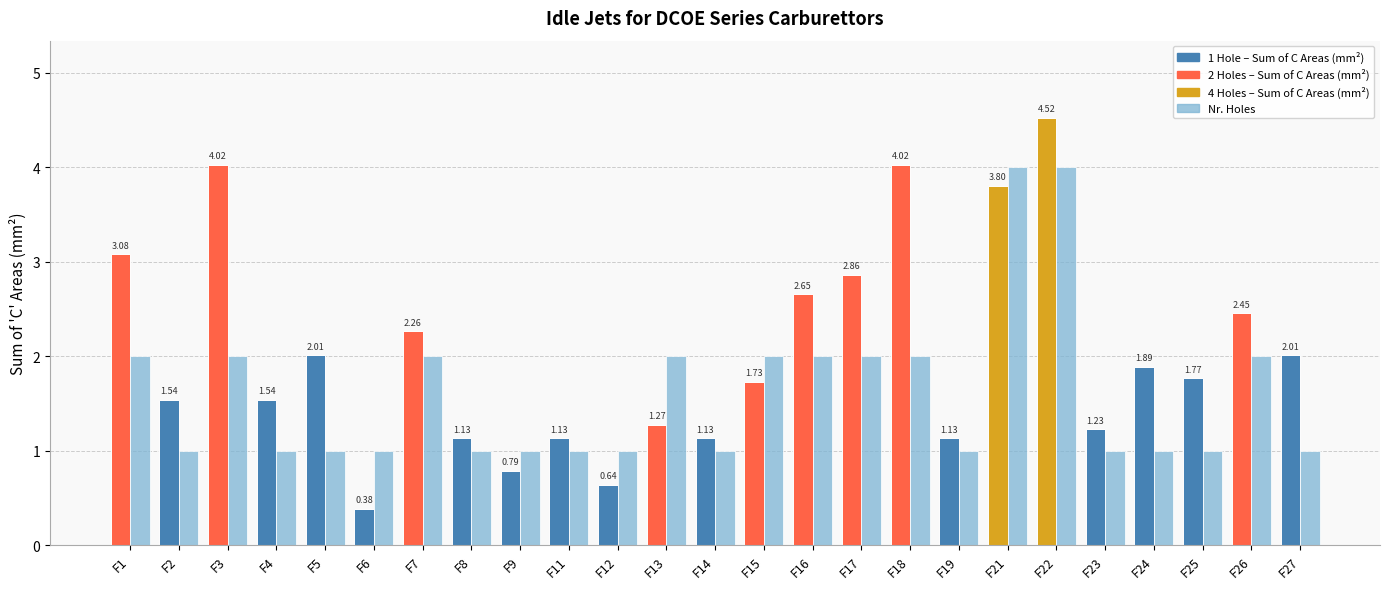

What is the total value across all series at F11?

2.1